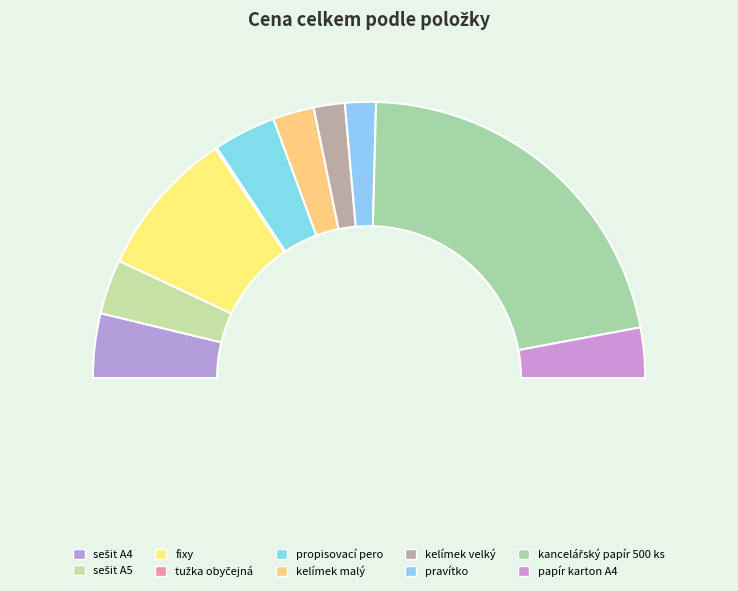

How many segments does this pie chart have?

10